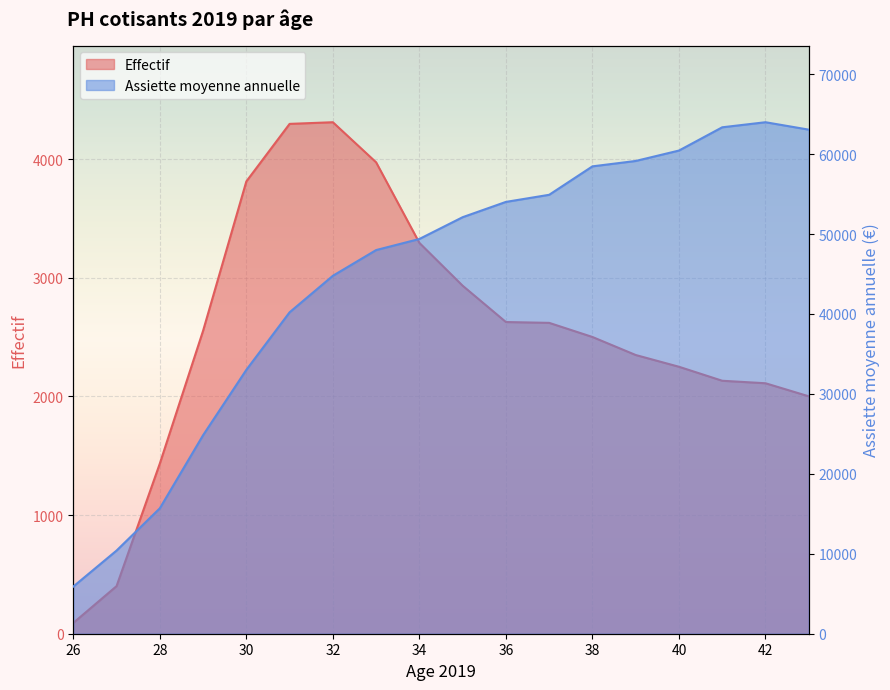

At which label does Effectif reach its peak?

32